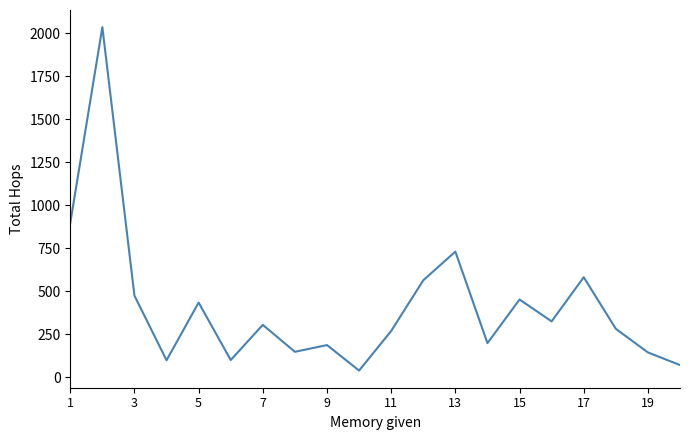

What is the maximum value shown in the chart?

2035.5